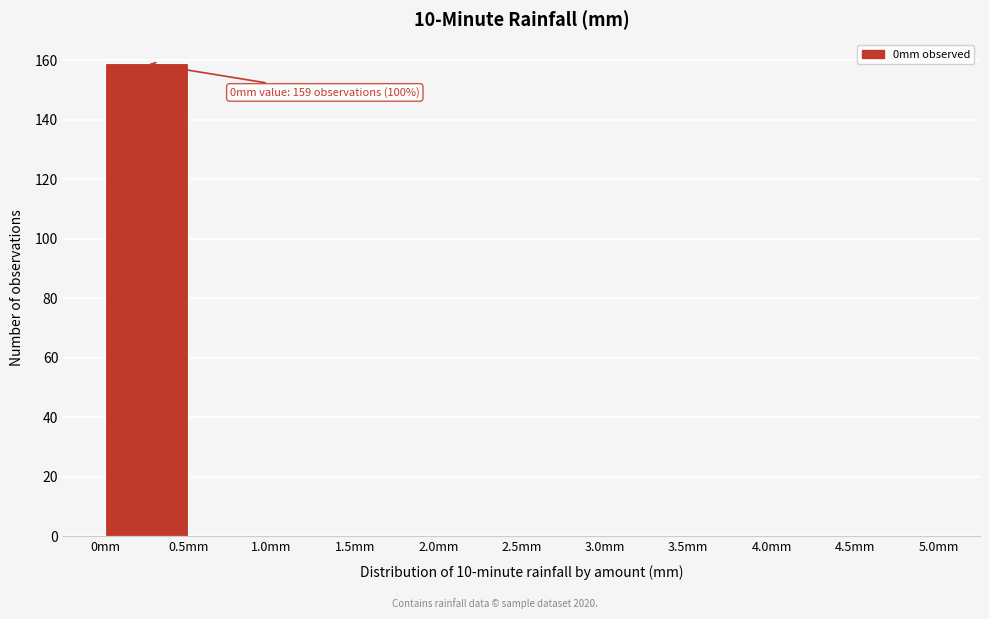

Which range on the x-axis has the tallest bar?

0.0 to 0.5